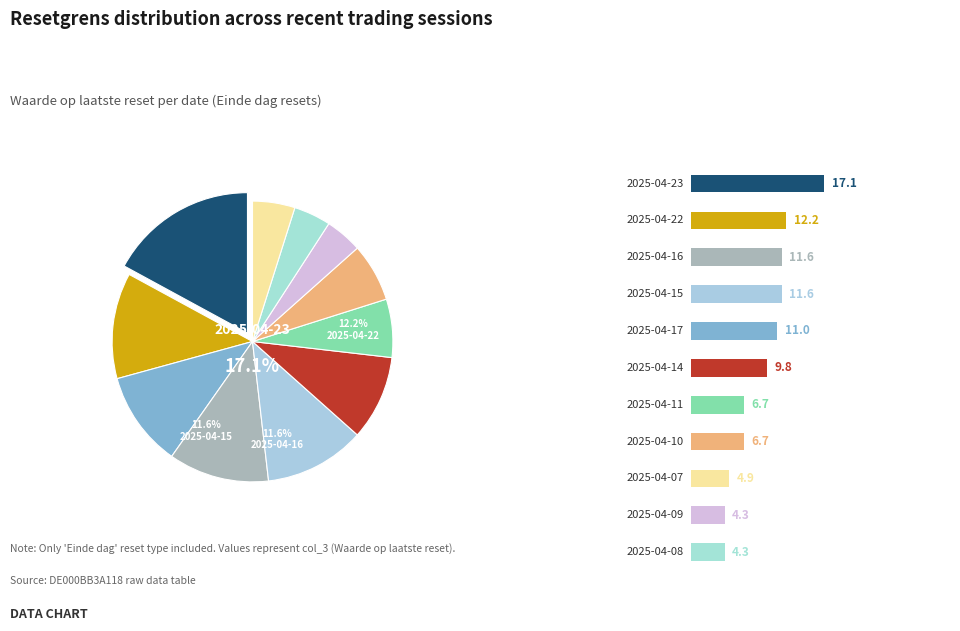

The 18.401 slice represents 19% of the pie. True or false?

False